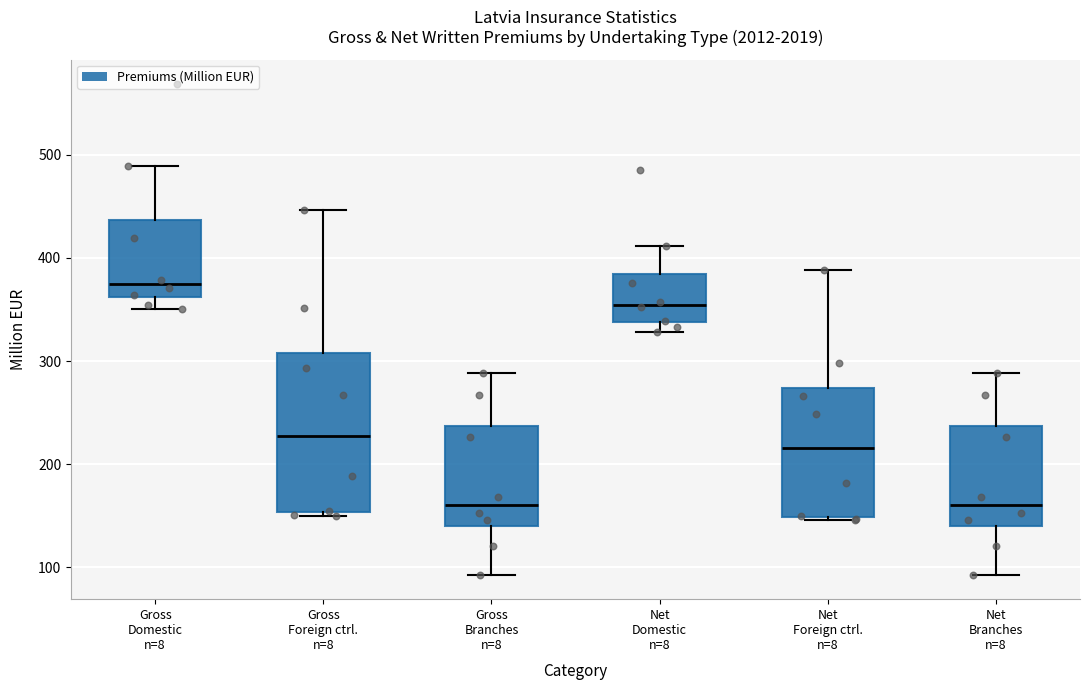

Where does the median line of the box for Net Foreign ctrl. n=8 sit on the y-axis? The values are not printed on the chart, so give them approximately, as read against the axis.

220